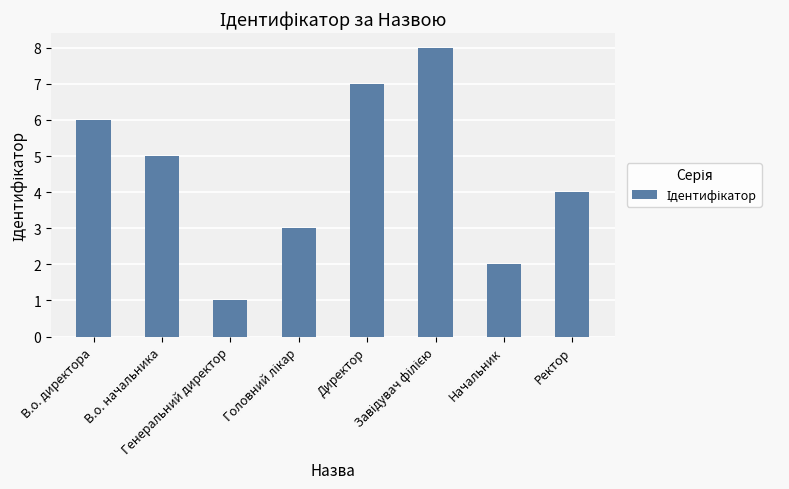

What is the value of the 3rd bar from the left?

1